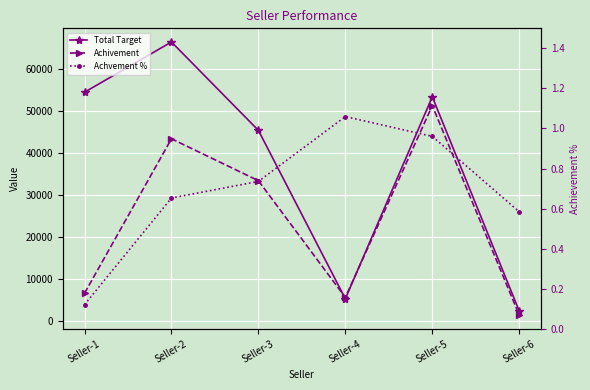

At which label does Achivement first exceed 33434?

Seller-2